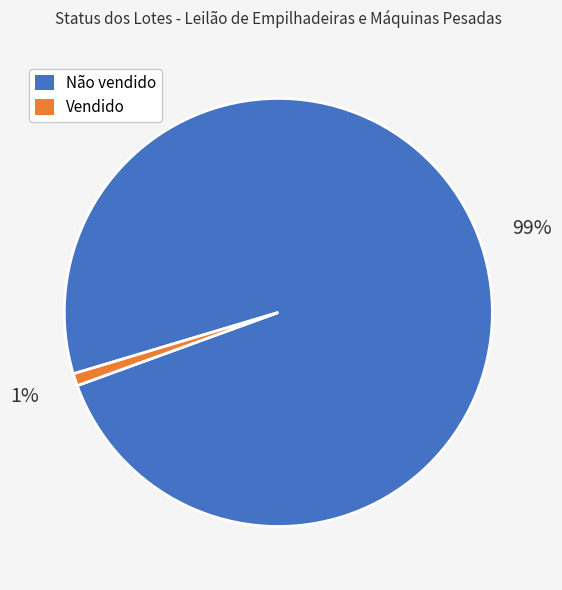

Which category has the biggest portion of the pie?

Não vendido